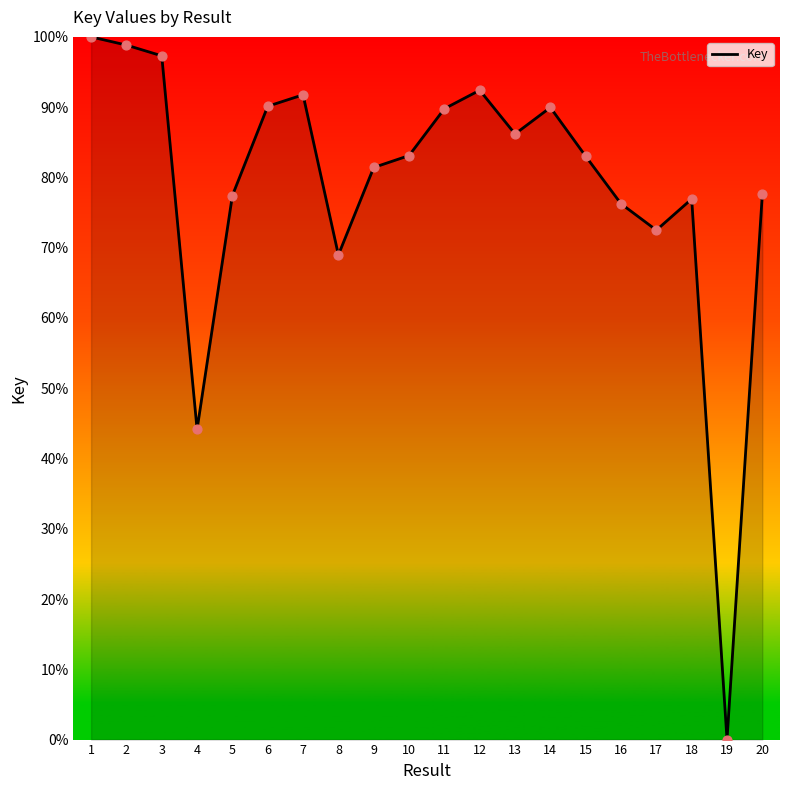

Approximately how many times larger is the value at 20 compared to 1?

0.8